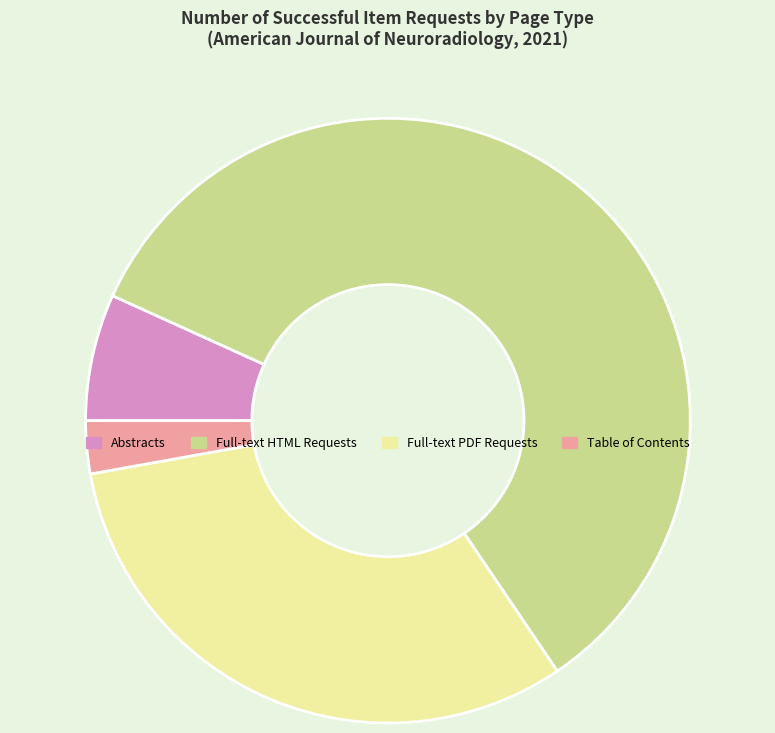

Which slice represents more than half of the pie?

Full-text HTML Requests